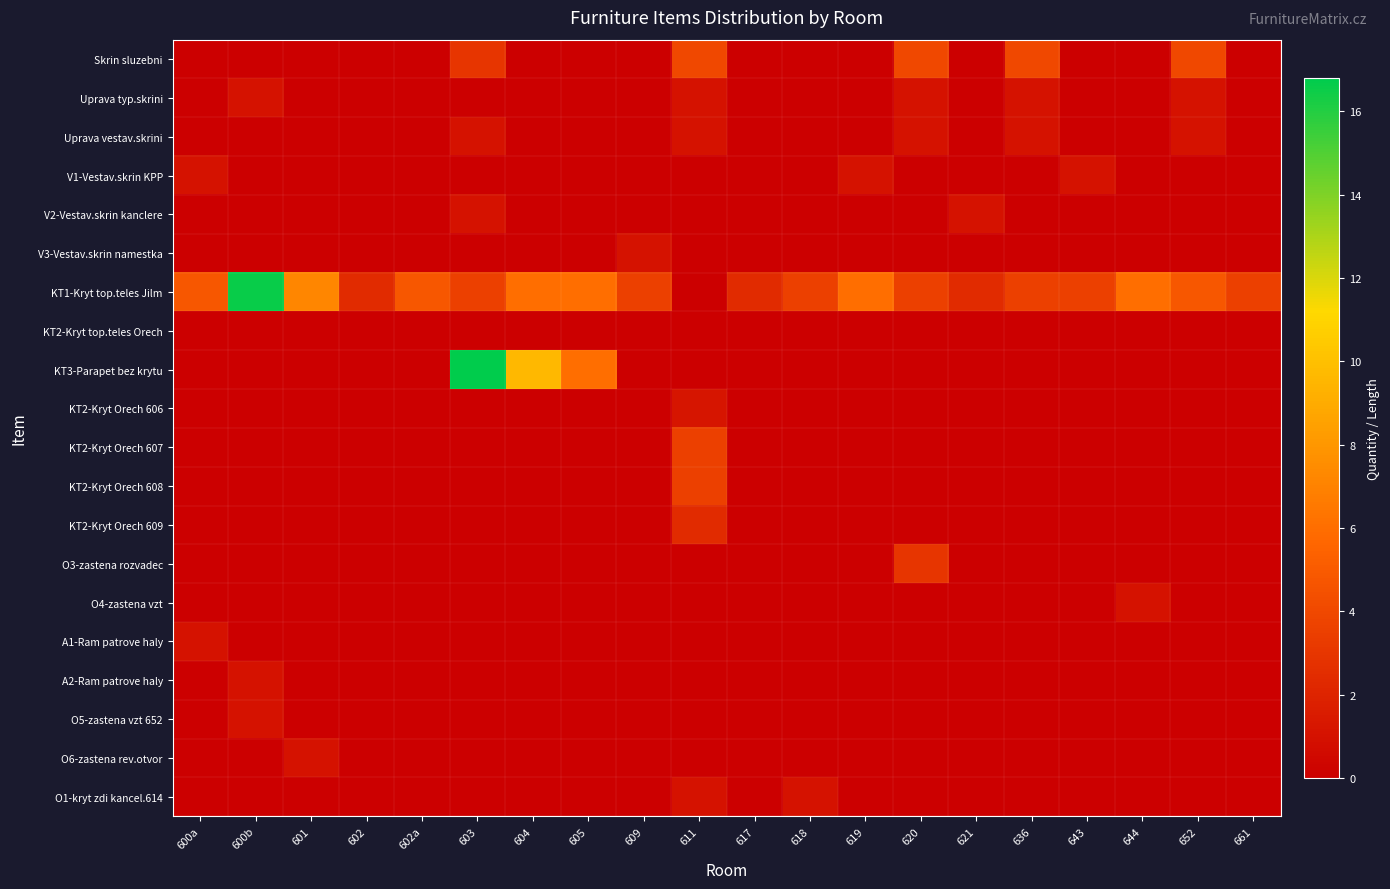

How many series are shown in this chart?

20